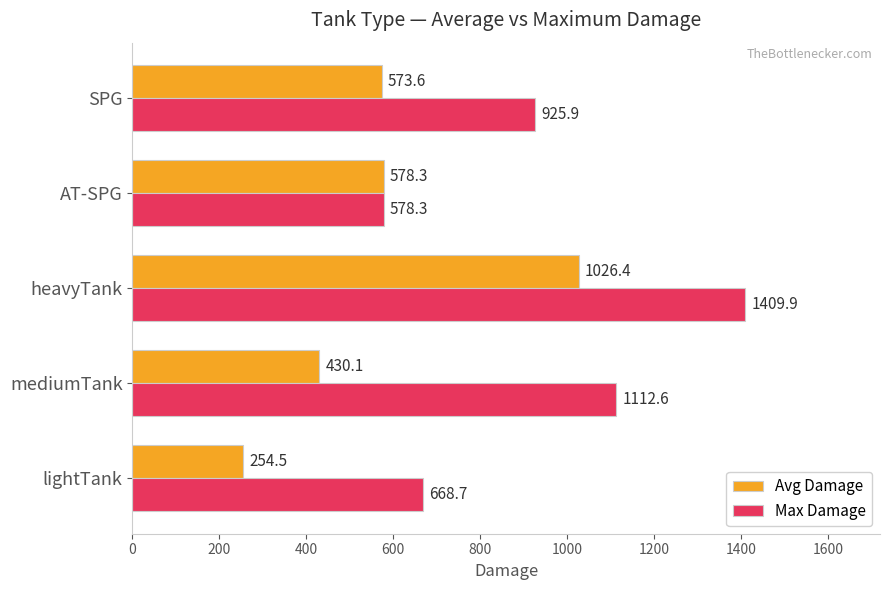

Which series has the largest range (max minus min)?

Max Damage